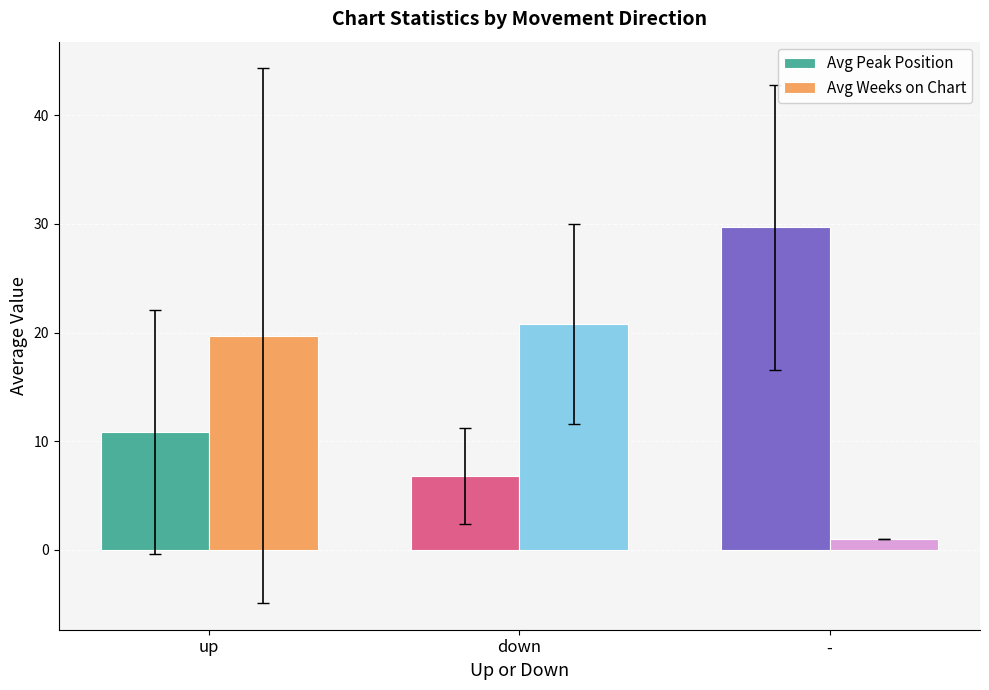

What is the total value across all series at down?

27.6